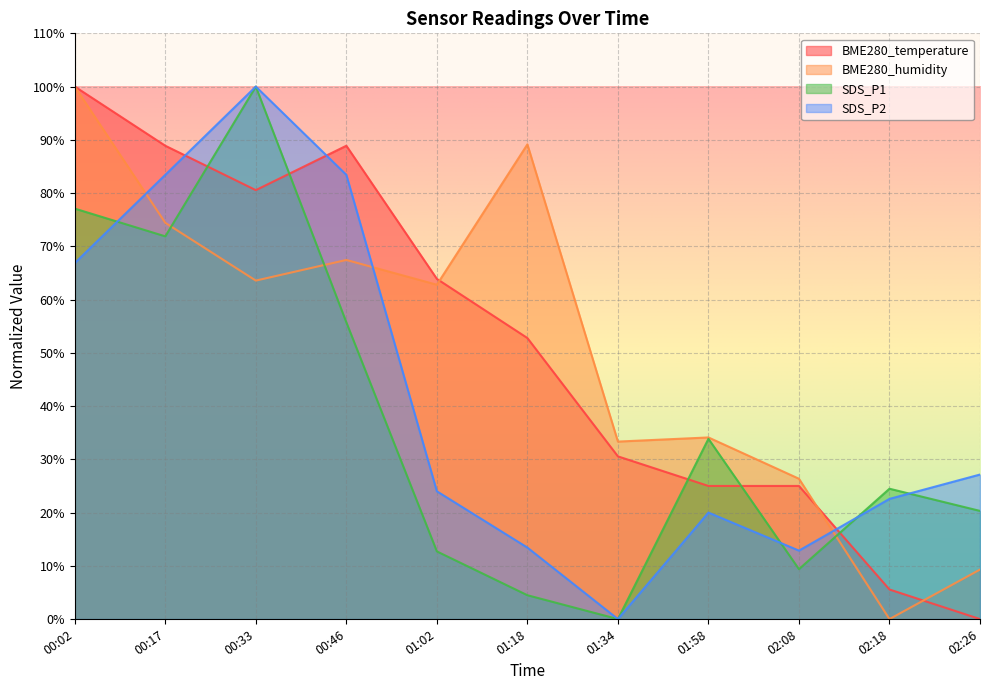

Which series changed the most between 00:46 and 01:02?

SDS_P2